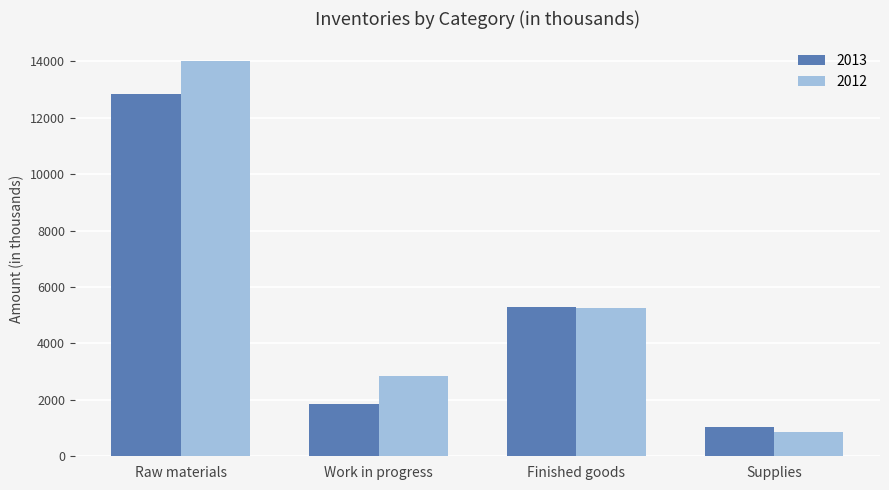

Count the number of data series in this chart.

2